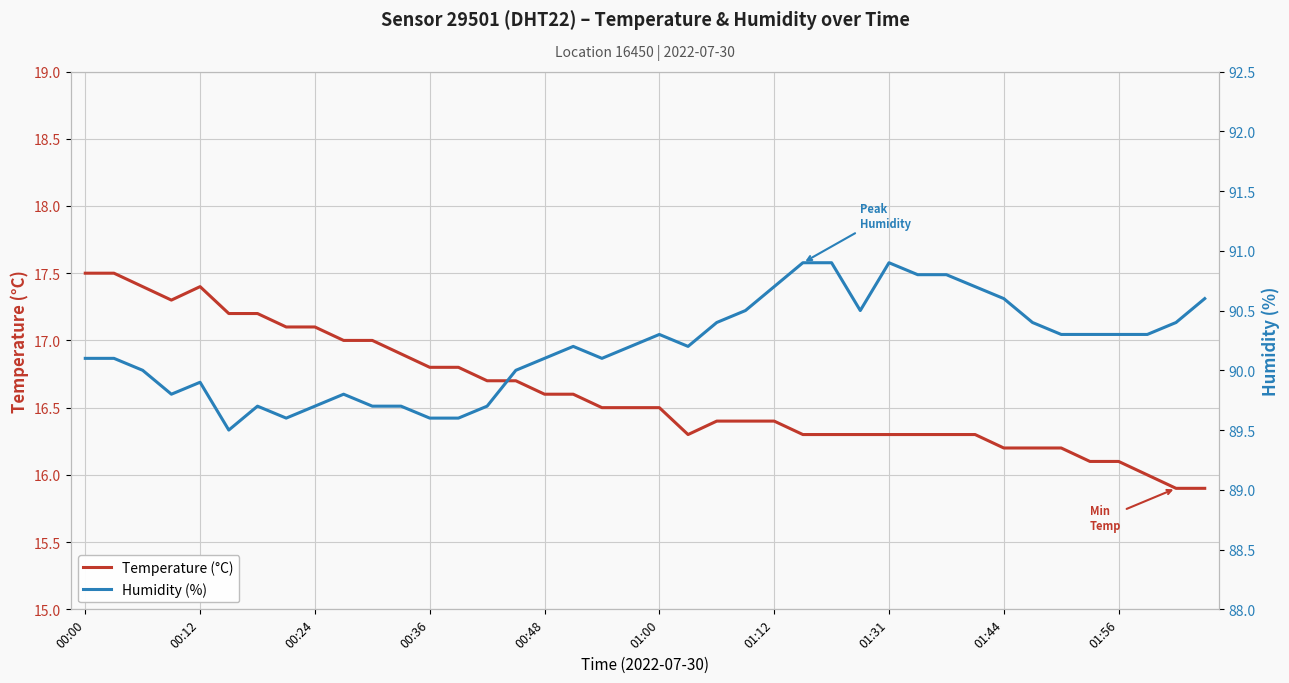

At which label does Temperature (°C) first exceed 16?

00:00